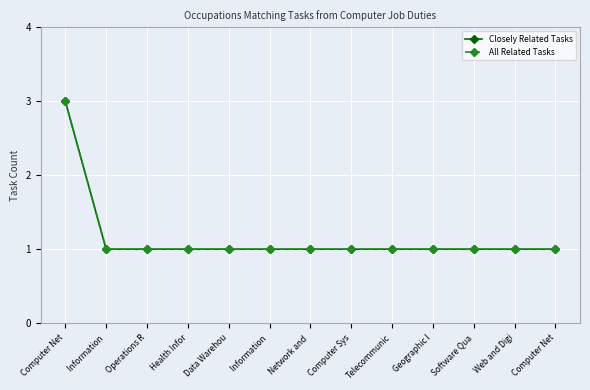

How many All Related Tasks values are between 1 and 2?

12